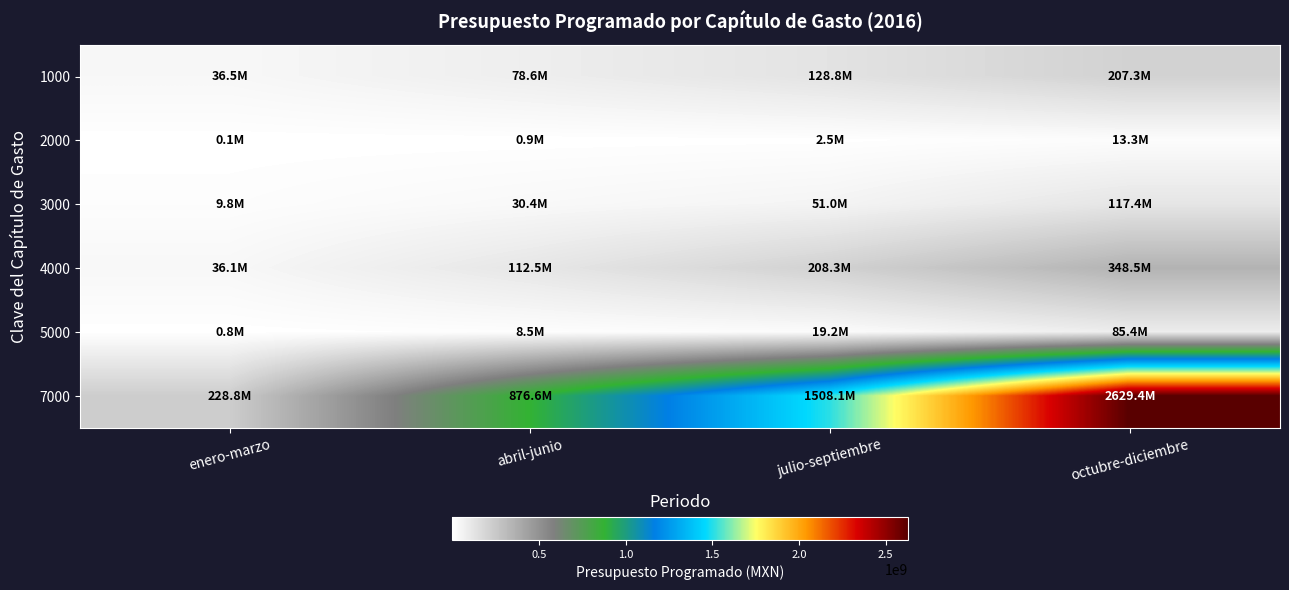

Rank the series by their maximum value, from lowest to highest.

2000, 5000, 3000, 1000, 4000, 7000